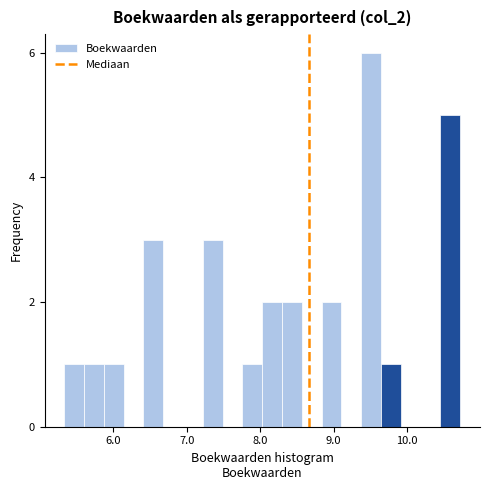

Around what value on the x-axis is the tallest bar? Give the approximate position of its centre, as read against the axis.

9.5